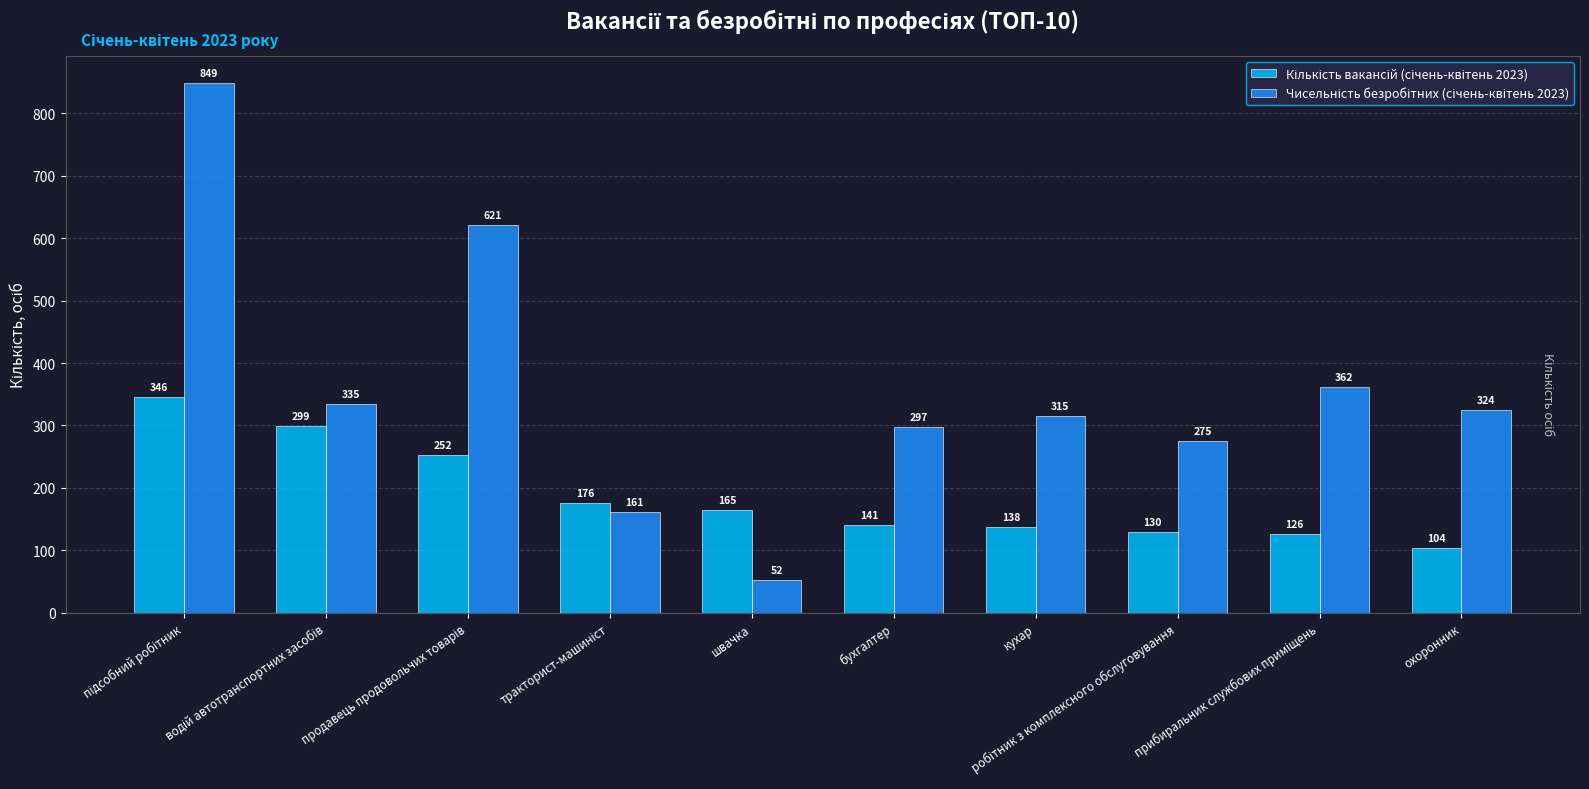

At how many categories does at least one series exceed 64?

10